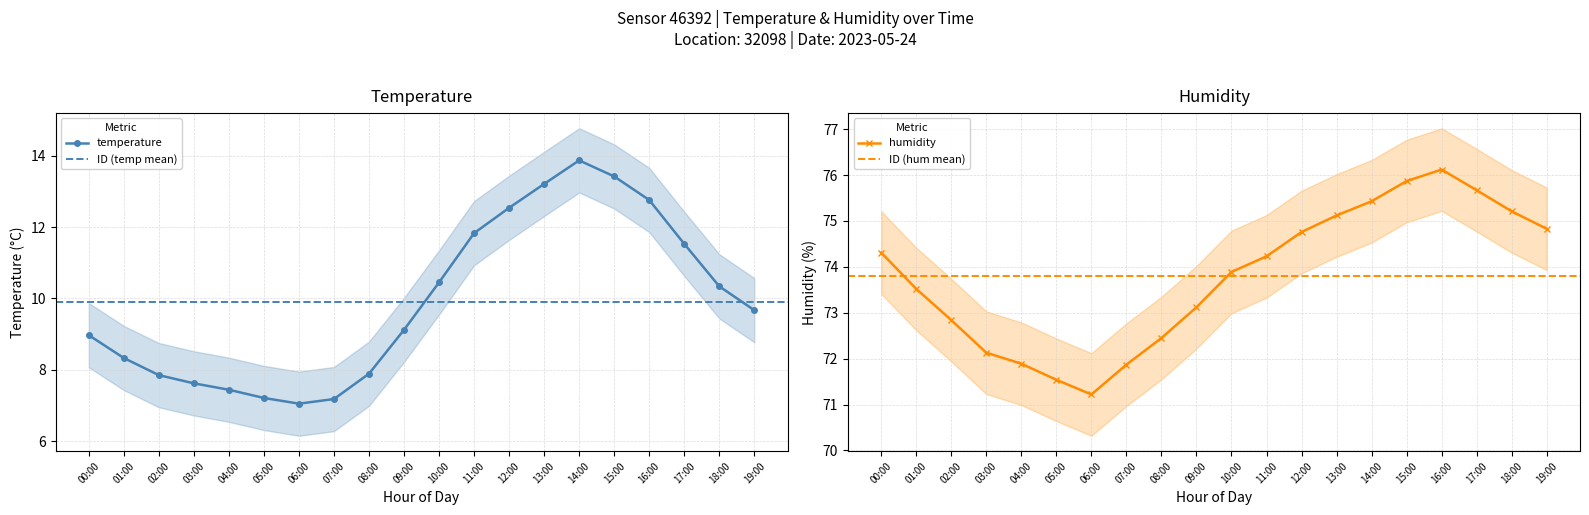

What is the value of the temp_upper point at the 10th from the left?

10.0